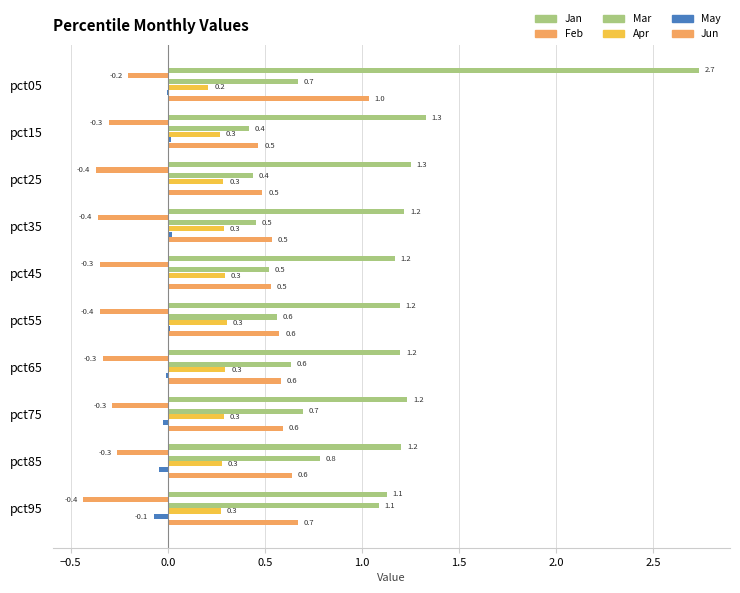

How many categories are shown in the chart?

10